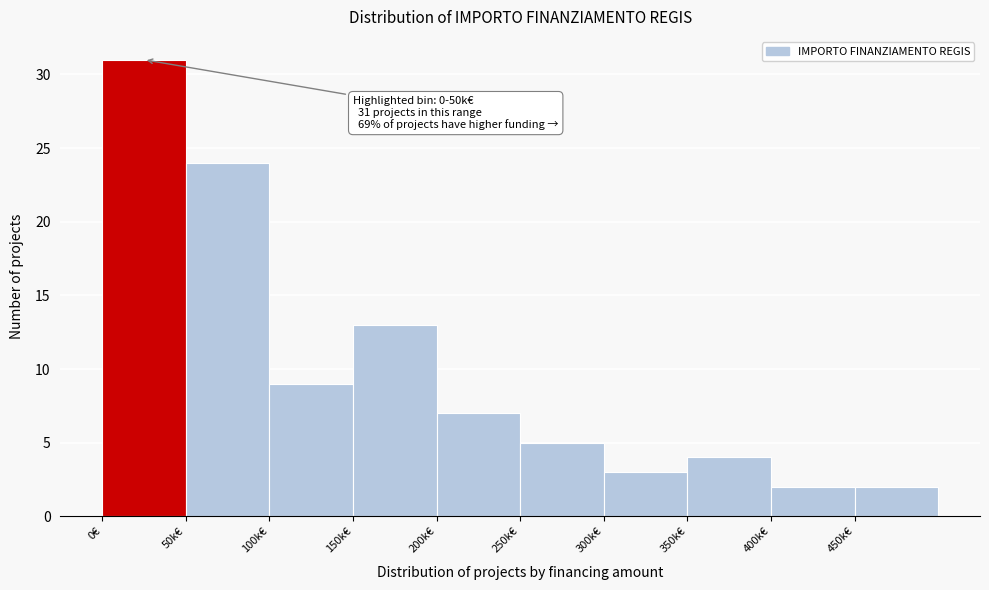

Reading left to right, what are all the values shown in this chart?

0€=31	50k€=24	100k€=9	150k€=13	200k€=7	250k€=5	300k€=3	350k€=4	400k€=2	450k€=2